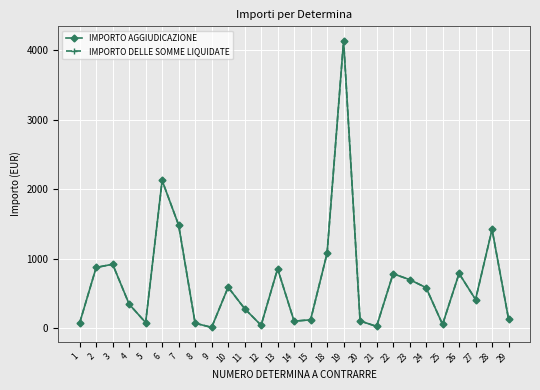

What is the value of the IMPORTO DELLE SOMME LIQUIDATE point at the 4th from the left?

345.0